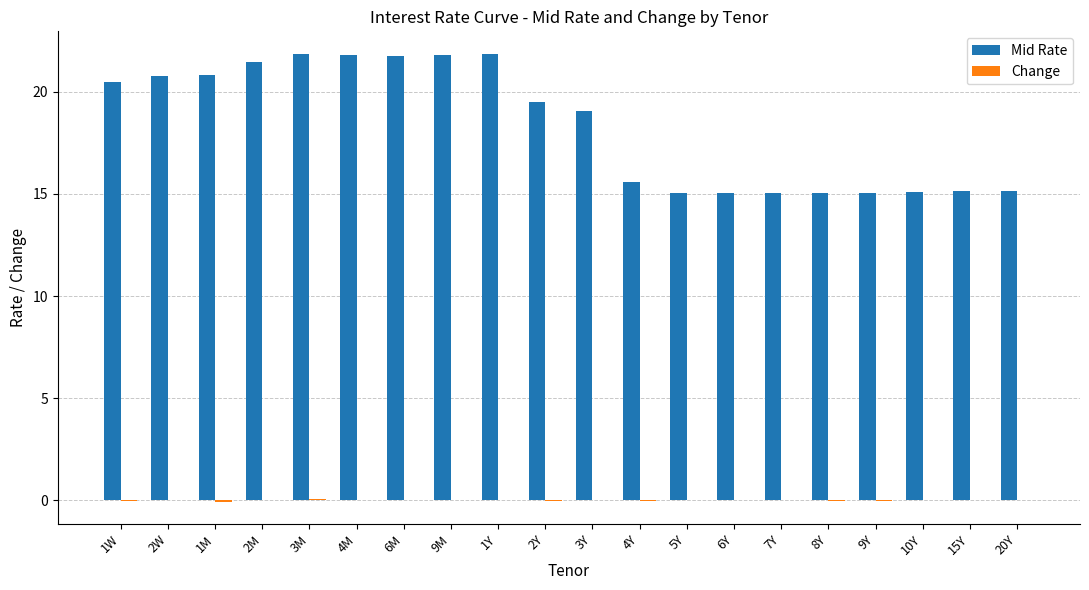

Which series has the largest range (max minus min)?

Mid Rate